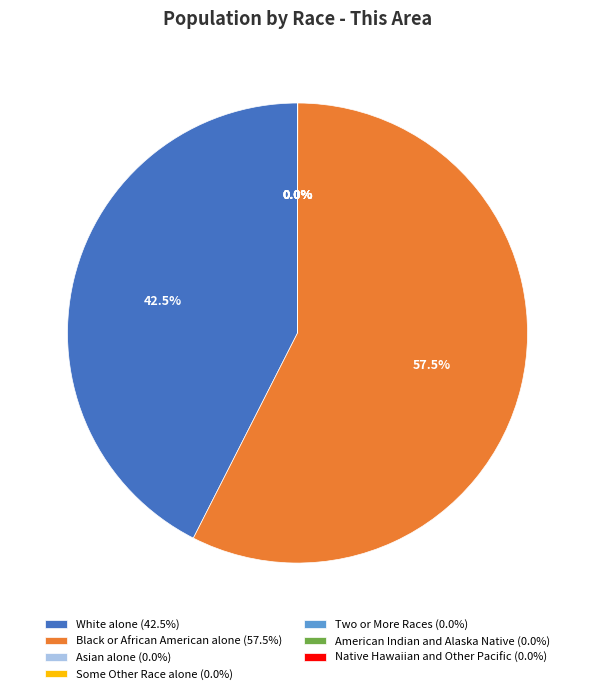

How much of the chart is everything except Black or African American alone (57.5%)?

42.5%